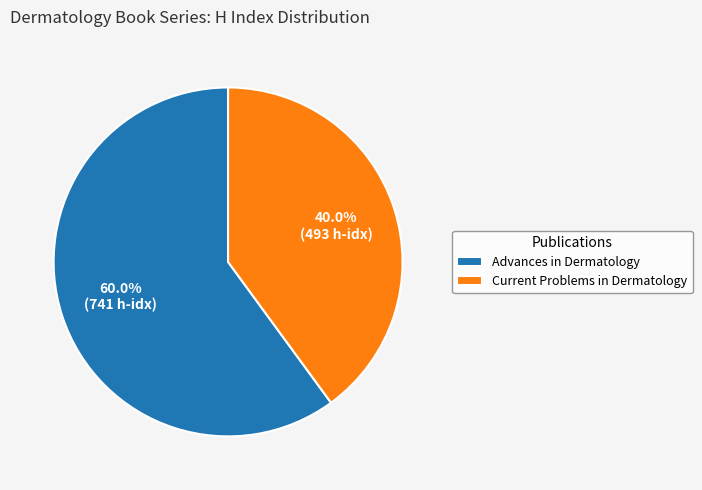

What is the ratio of the value at Current Problems in Dermatology to the value at Advances in Dermatology?

0.7